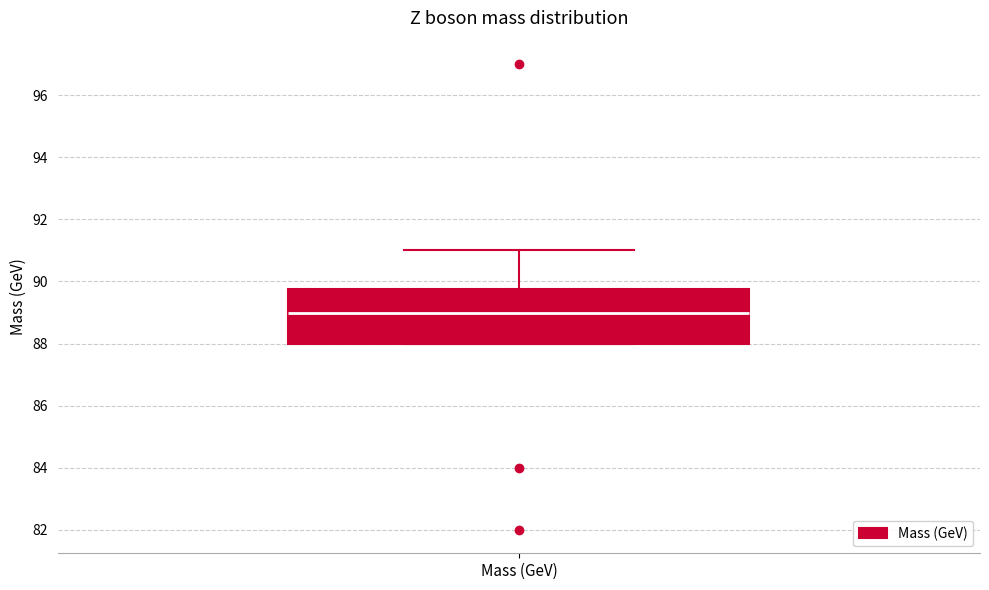

Transcribe this box plot: give where the median line is, the range the box spans, and where the two whiskers end, as read against the y-axis. The values are not printed on the chart, so give them approximately, as read against the axis.

median 89.0, box 88.0 to 89.8, whiskers 88.0 to 91.0